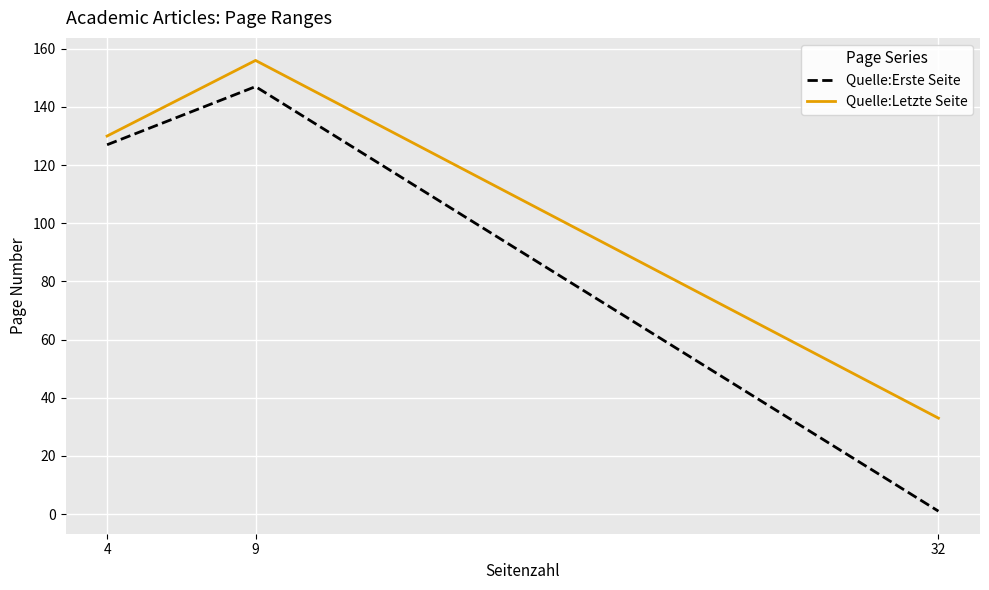

Which category has the highest value in the Quelle:Letzte Seite series?

9